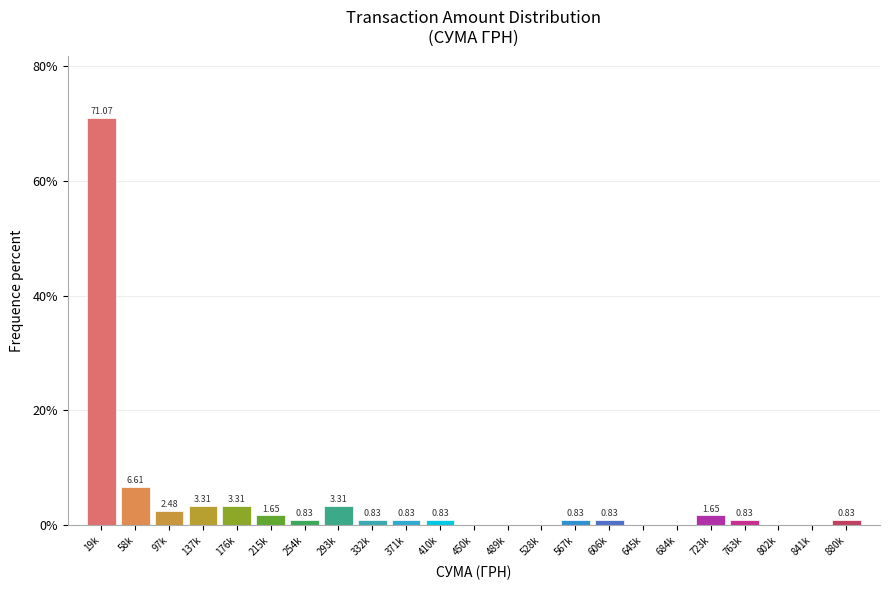

Which has a higher value, 58k or 332k?

58k